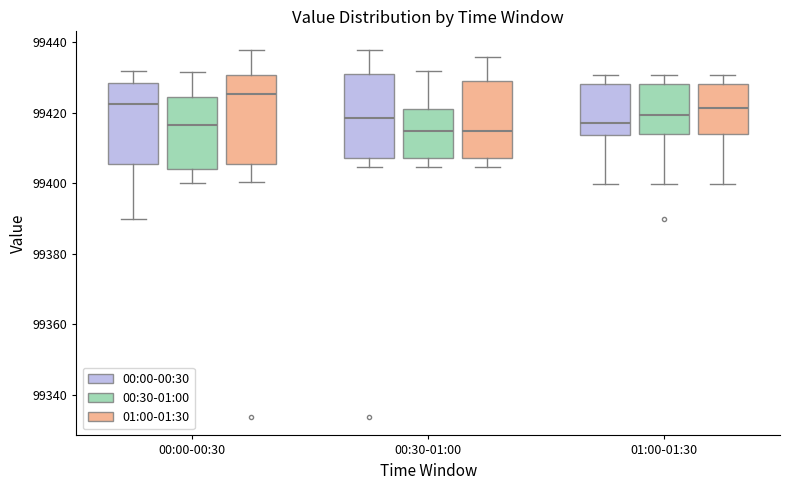

Reading left to right, transcribe this box plot: for each box, give where its median line is, the range the box spans, and where its two whiskers end, as read against the y-axis. The values are not printed on the chart, so give them approximately, as read against the axis.

00:00-00:30 (00:00-00:30): median 99422, box 99406 to 99428, whiskers 99390 to 99432
00:00-00:30 (00:30-01:00): median 99416, box 99404 to 99424, whiskers 99400 to 99432
00:00-00:30 (01:00-01:30): median 99426, box 99406 to 99430, whiskers 99400 to 99438
00:30-01:00 (00:00-00:30): median 99418, box 99408 to 99432, whiskers 99404 to 99438
00:30-01:00 (00:30-01:00): median 99414, box 99408 to 99422, whiskers 99404 to 99432
00:30-01:00 (01:00-01:30): median 99414, box 99408 to 99428, whiskers 99404 to 99436
01:00-01:30 (00:00-00:30): median 99416, box 99414 to 99428, whiskers 99400 to 99430
01:00-01:30 (00:30-01:00): median 99420, box 99414 to 99428, whiskers 99400 to 99430
01:00-01:30 (01:00-01:30): median 99422, box 99414 to 99428, whiskers 99400 to 99430